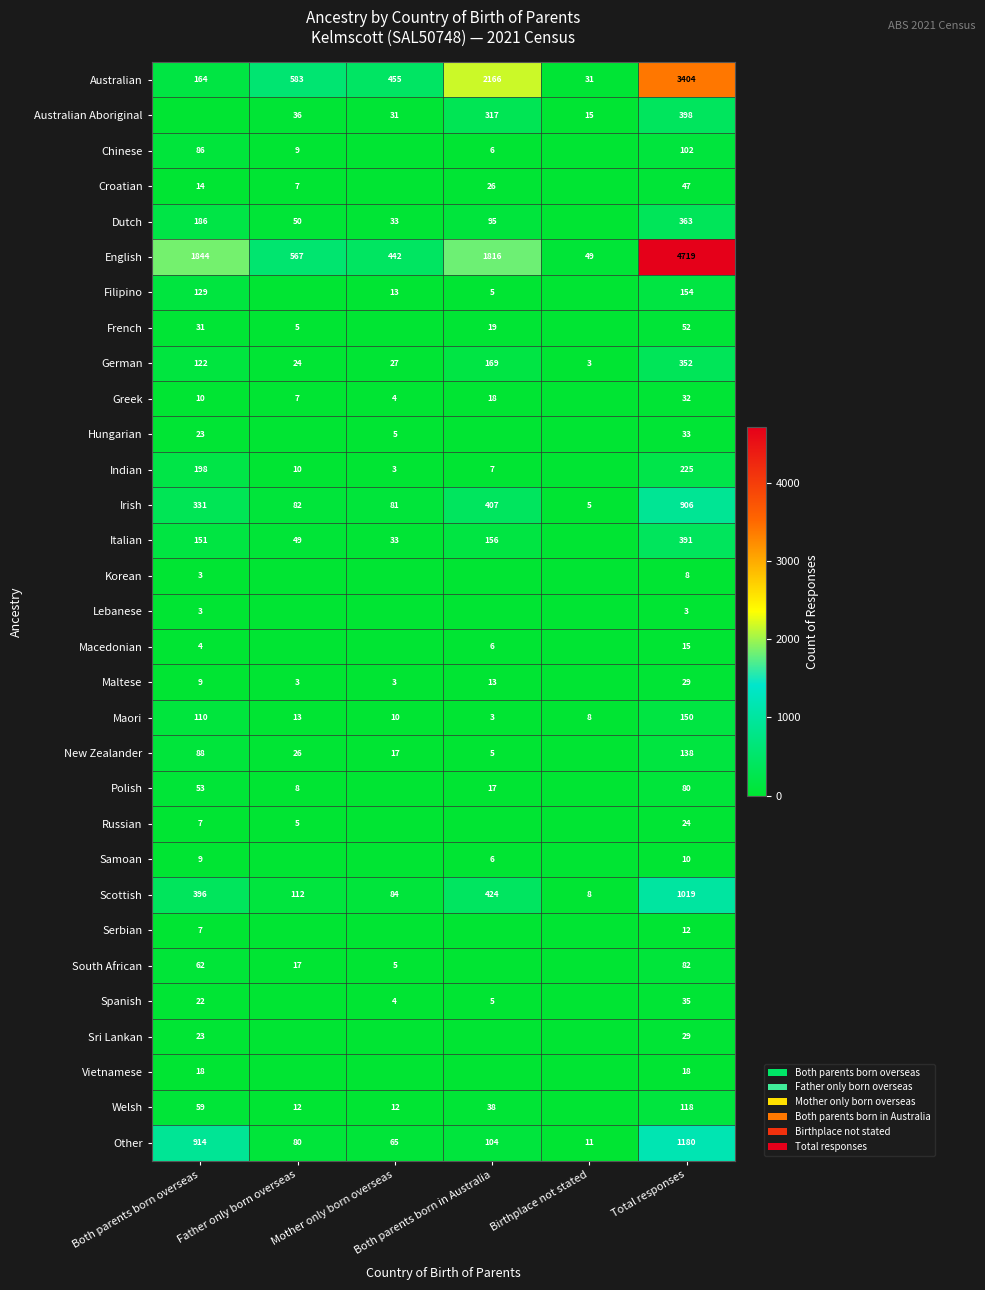

Count the number of data series in this chart.

31